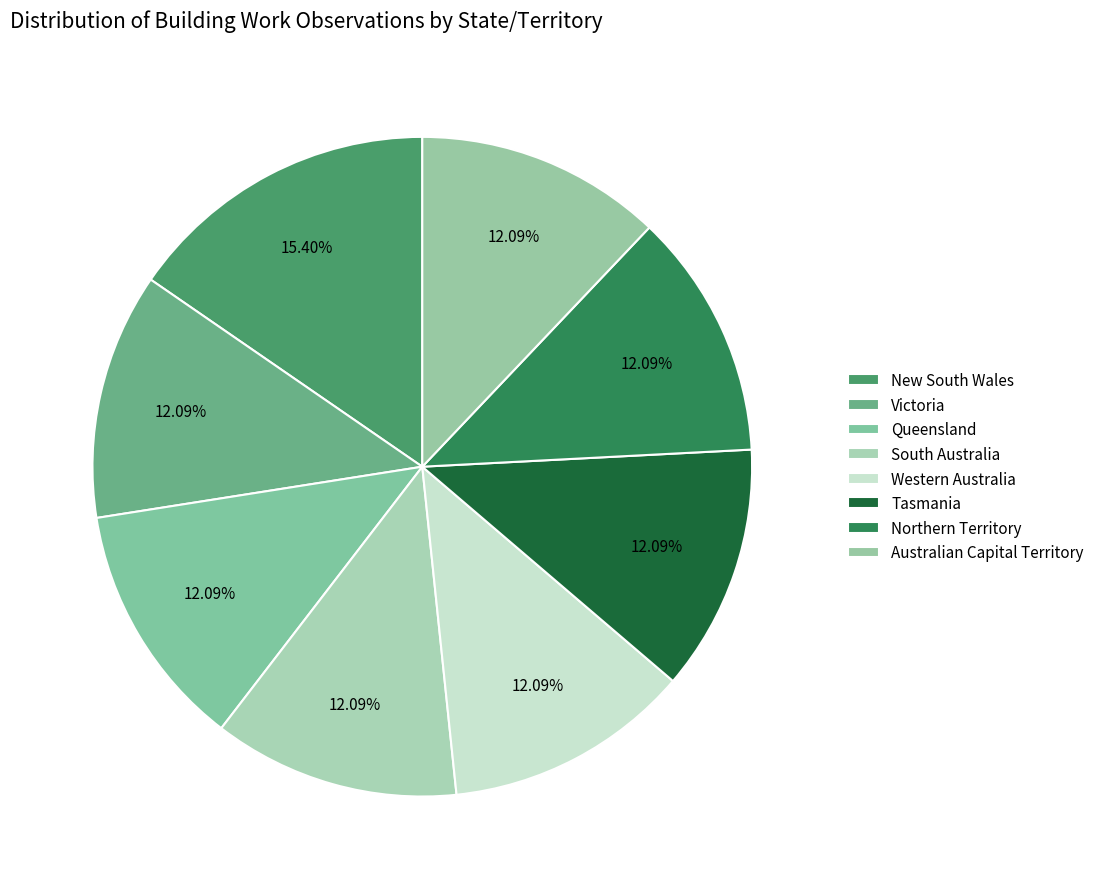

How many segments does this pie chart have?

8